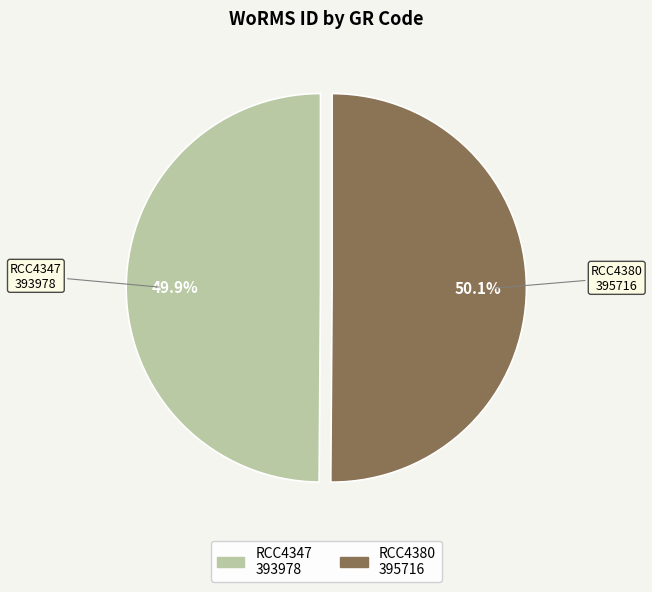

True or false: RCC4347 accounts for 63% of the total.

False